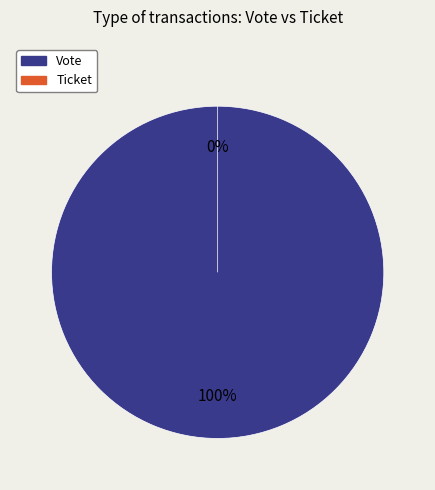

Which category accounts for the majority?

Vote